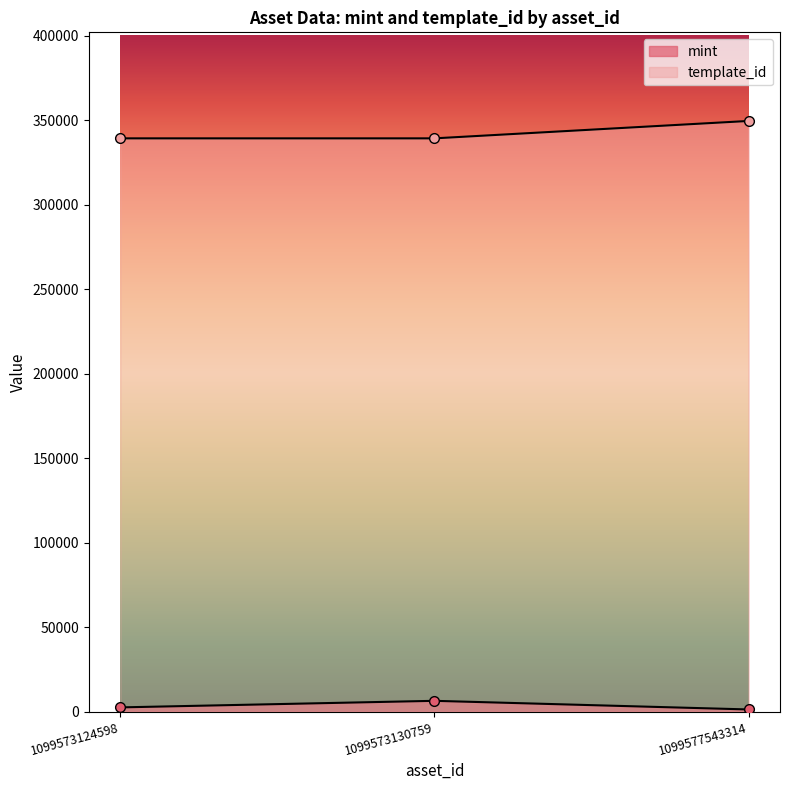

At which category is the sum across all series the highest?

1099577543314